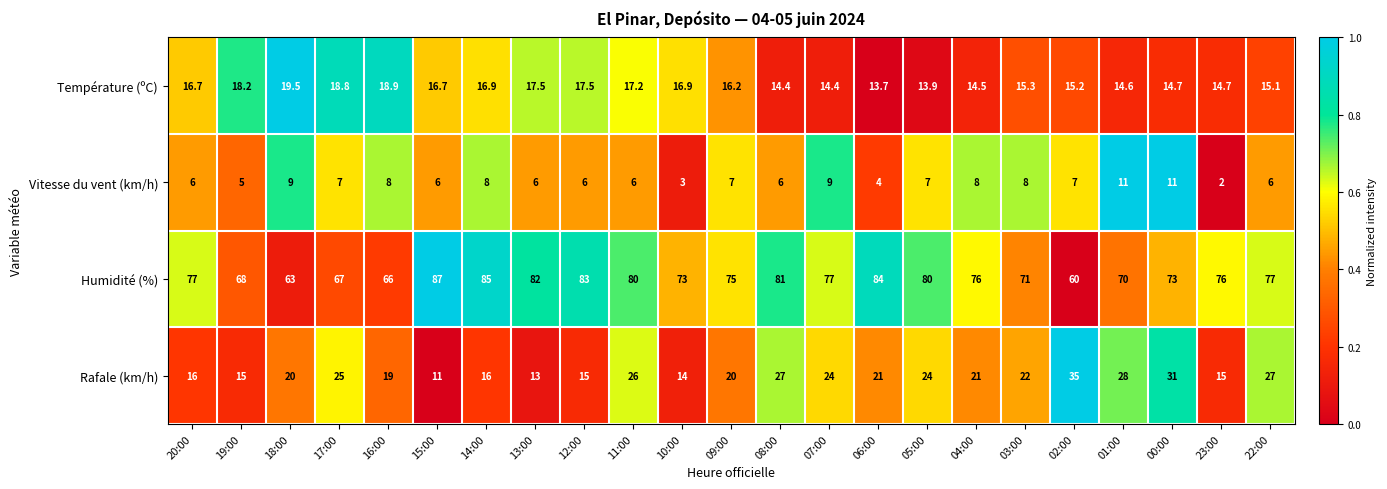

List the series in order of their peak value, lowest first.

Vitesse du vent (km/h), Température (ºC), Rafale (km/h), Humidité (%)